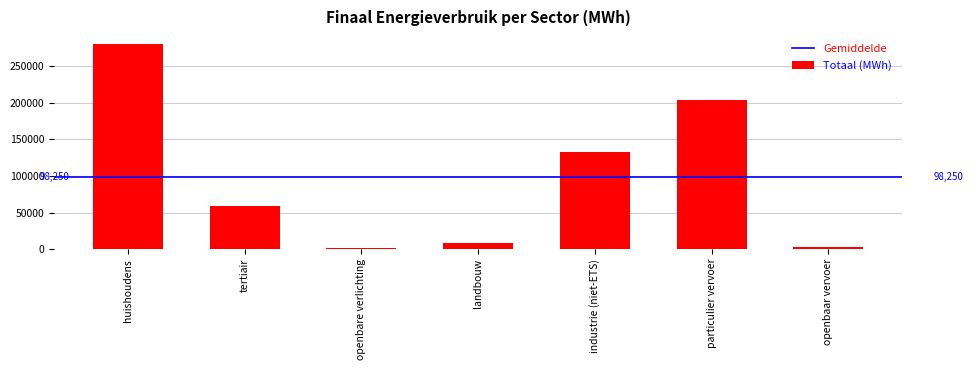

At which category does the chart reach its peak across all series?

huishoudens